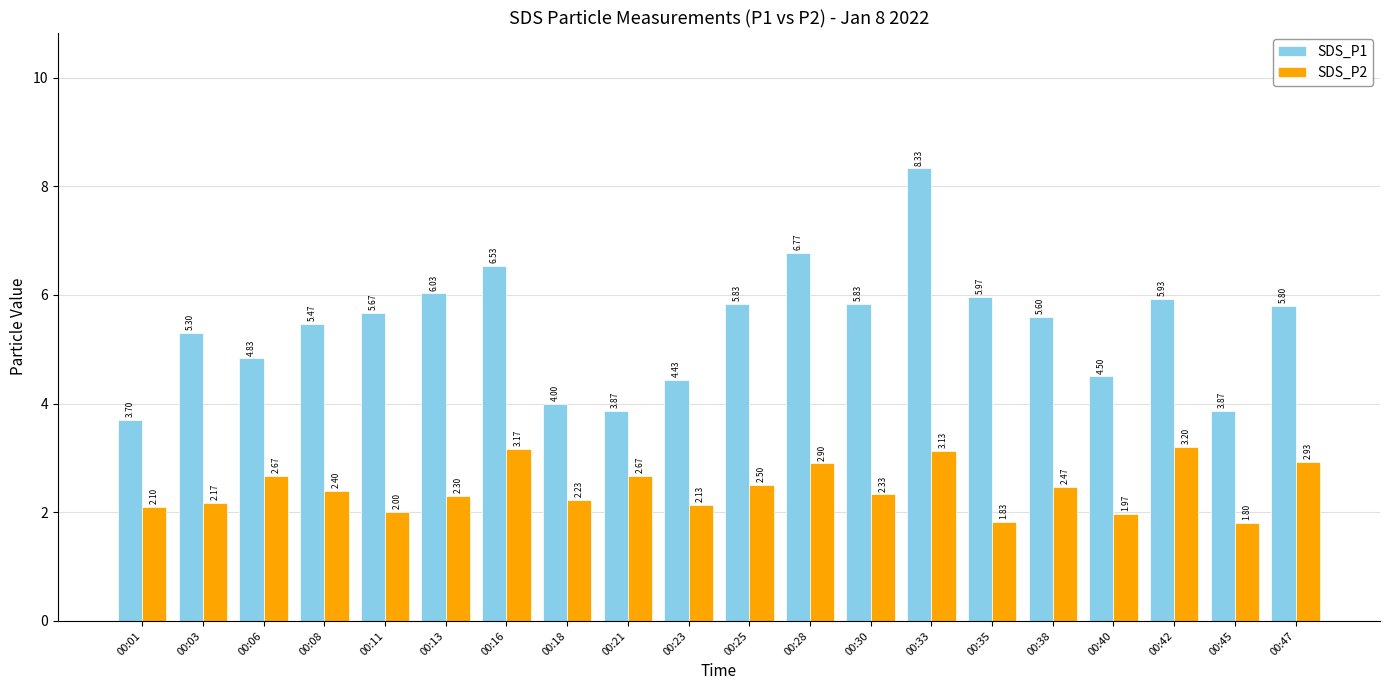

Which series has the largest total across all categories?

SDS_P1